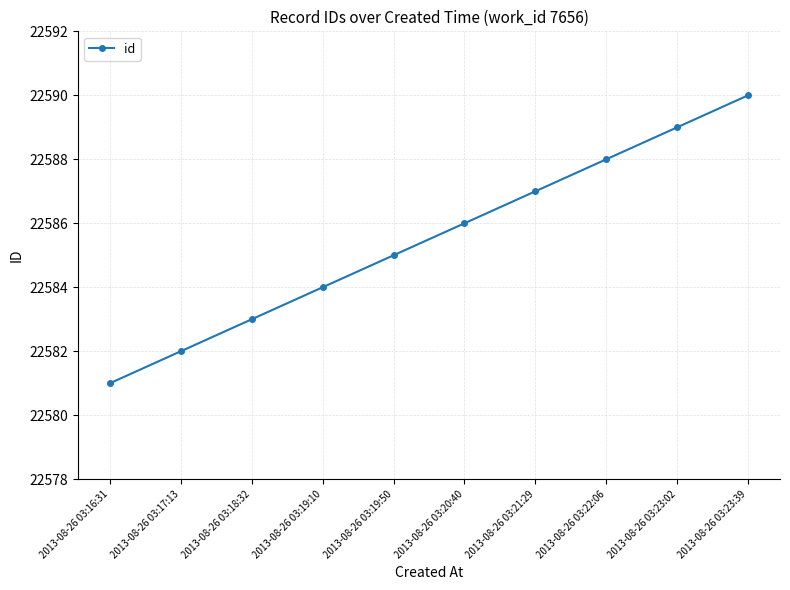

What is the label of the 9th point from the right?

2013-08-26 03:17:13